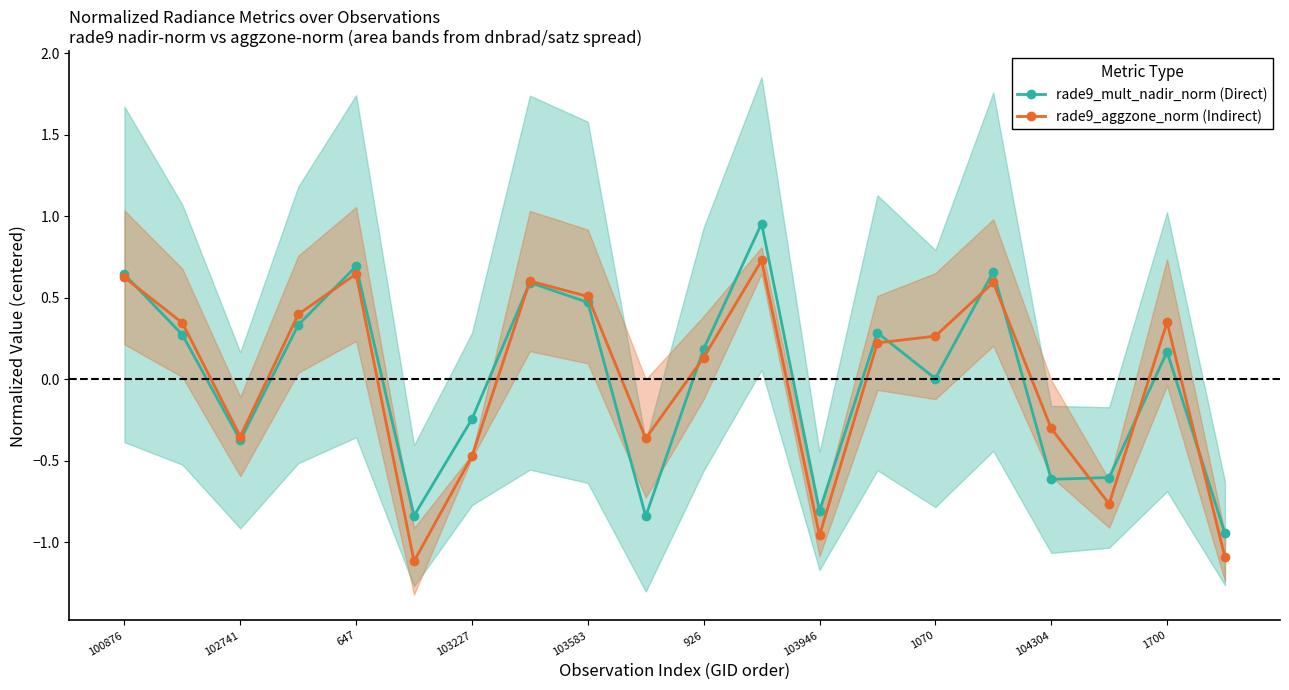

Is the value of rade9_aggzone_norm (Indirect) at 1070 greater than the value of rade9_mult_nadir_norm (Direct) at 102741?

Yes